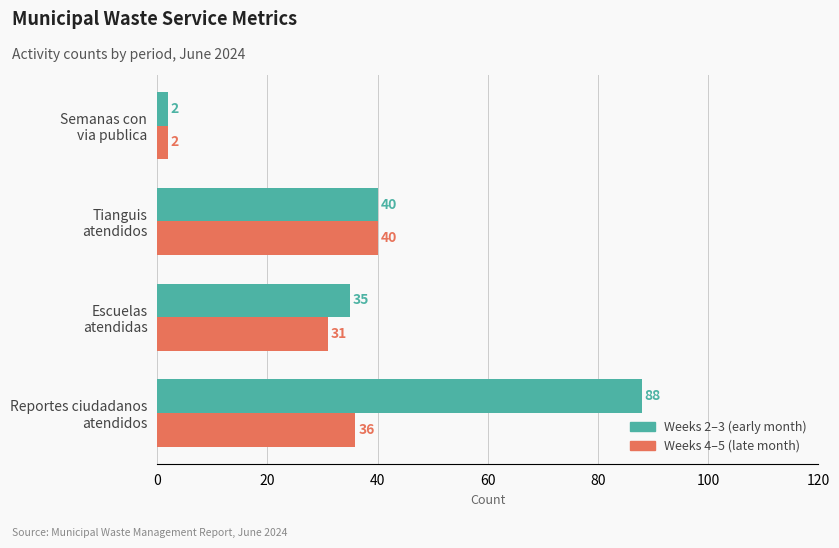

List the labels in order of Weeks 2–3 (early month) value, smallest first.

Semanas con
via publica, Escuelas
atendidas, Tianguis
atendidos, Reportes ciudadanos
atendidos